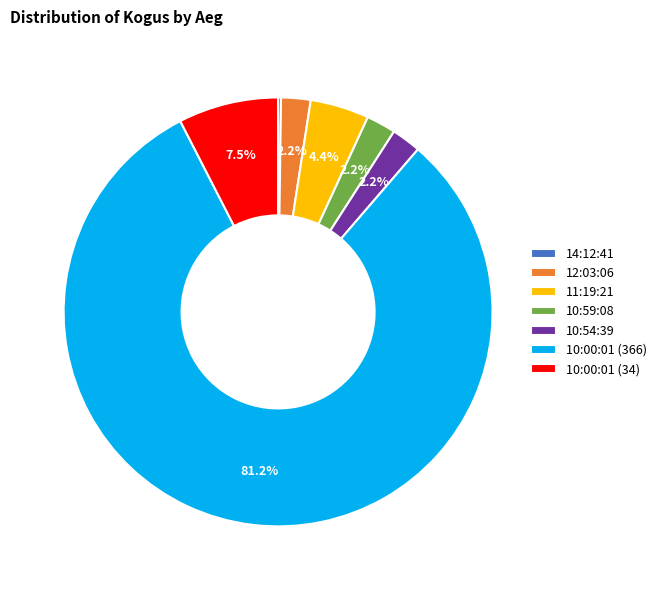

Is it true that 10:54:39 is 2% of the pie?

True